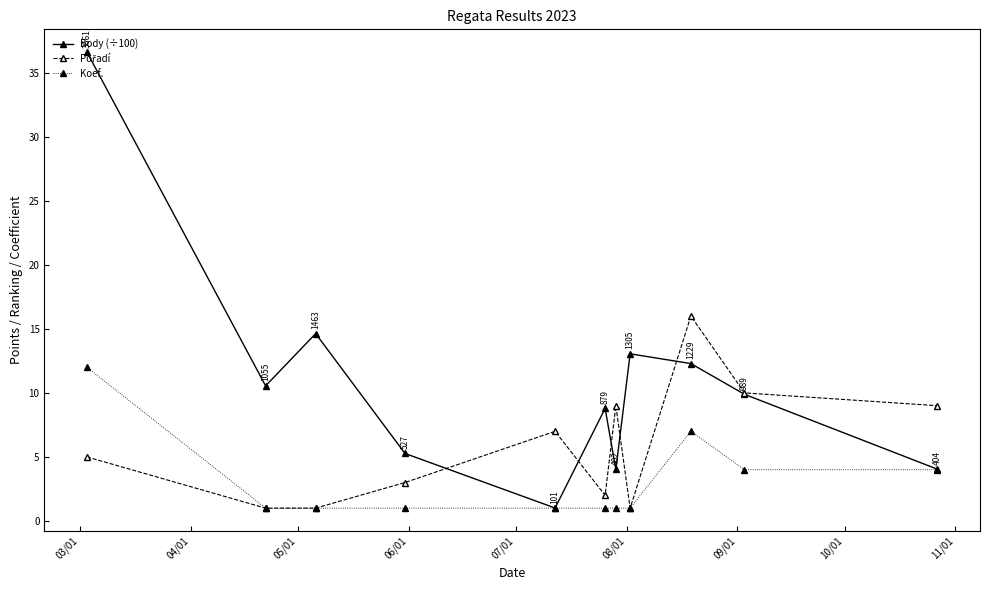

Which series has the largest range (max minus min)?

Body (÷100)